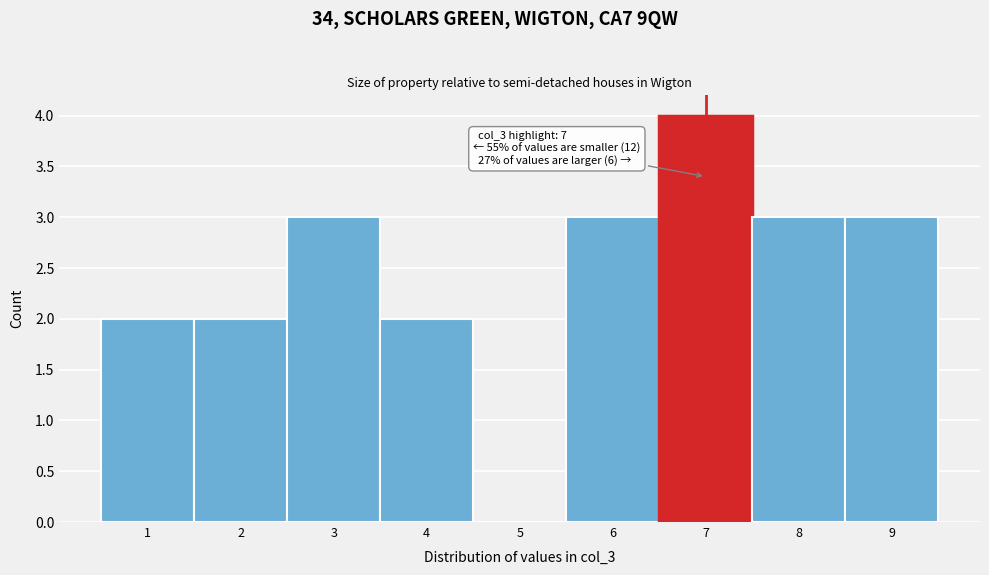

Which range on the x-axis has the tallest bar?

6.5 to 7.5